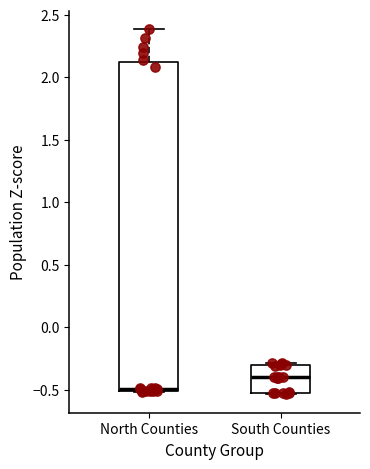

Reading left to right, read every box against the y-axis: the position of its median line, the range the box covers, and the ends of its whiskers. The values are not printed on the chart, so give them approximately, as read against the axis.

North Counties: median -0.50 (just above the box's lower edge), box -0.50 to 2.10, whiskers -0.50 to 2.40
South Counties: median -0.40, box -0.50 to -0.30, whiskers -0.55 to -0.30 (just above the box's upper edge)